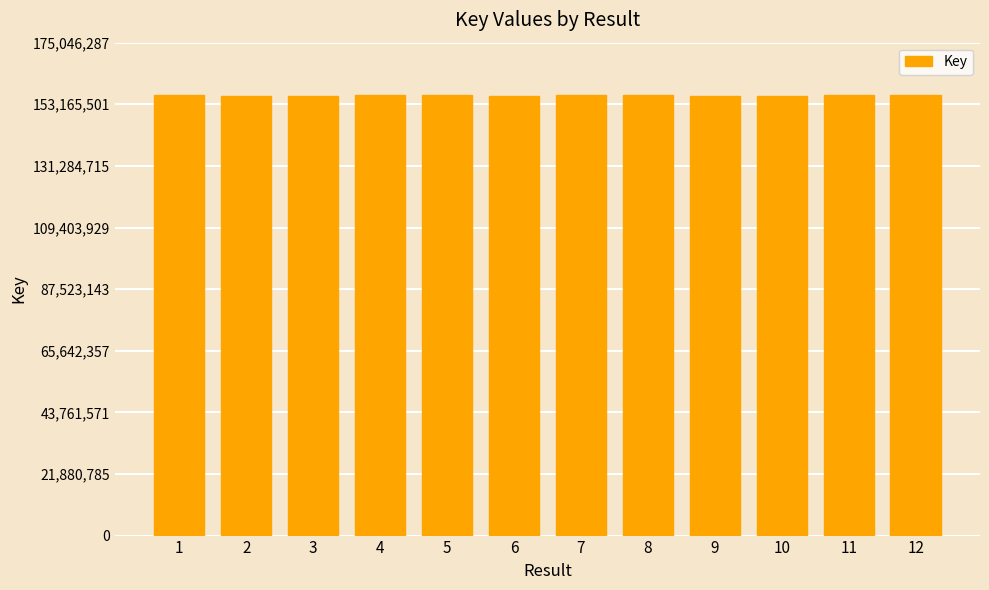

What is the difference between the maximum and second lowest values?

22492